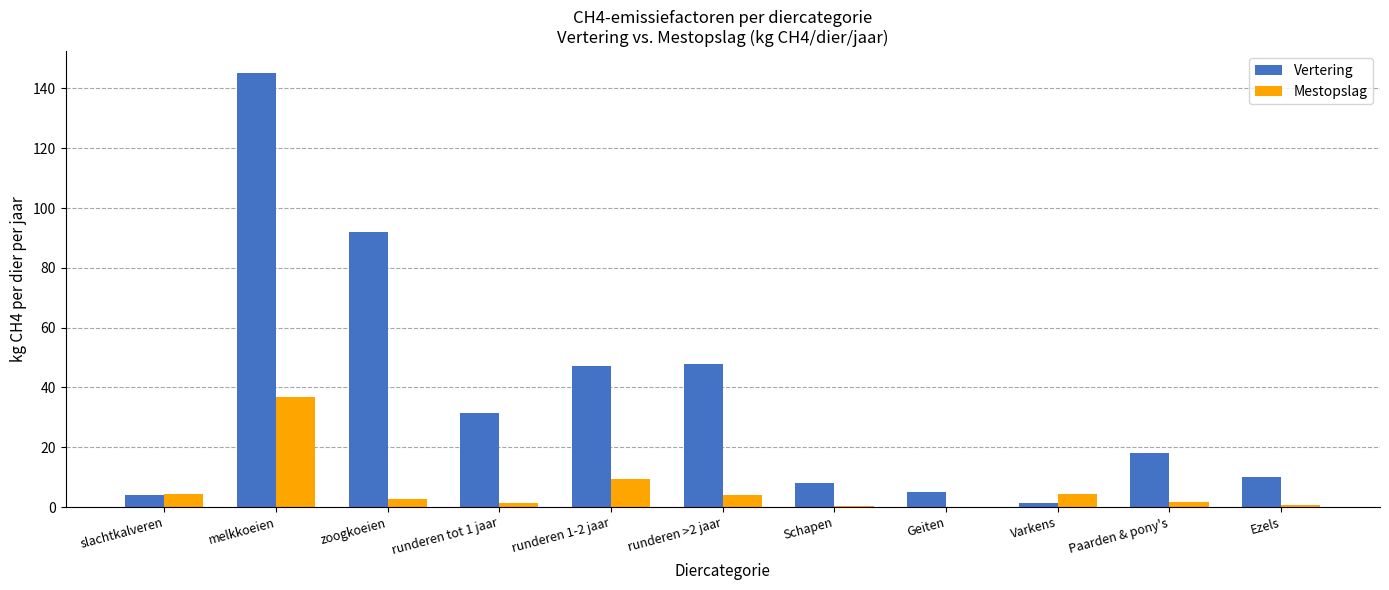

True or false: Vertering has a value of 10.0 at Ezels.

True